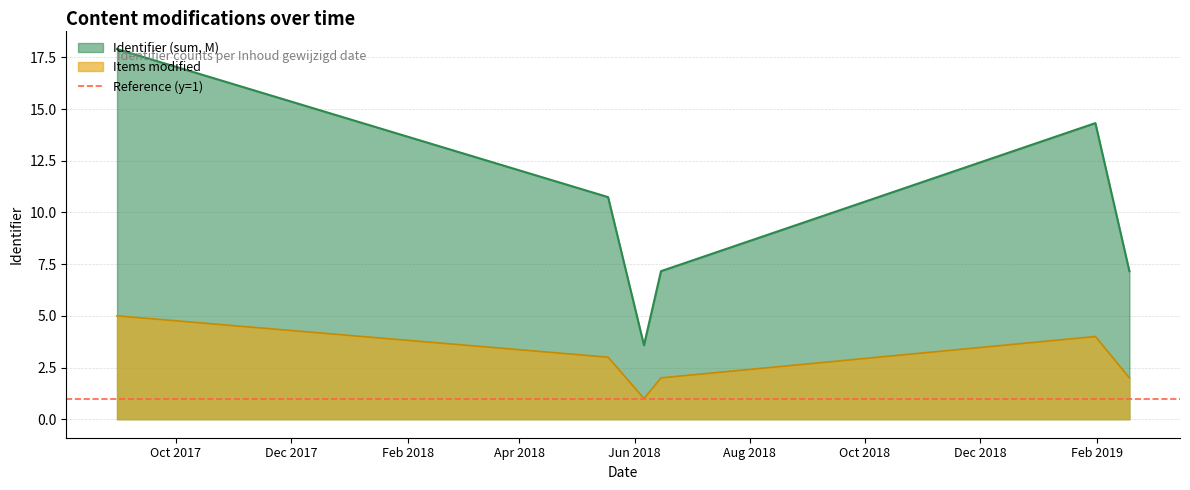

True or false: Items modified and Identifier (sum, M) intersect in this chart.

False